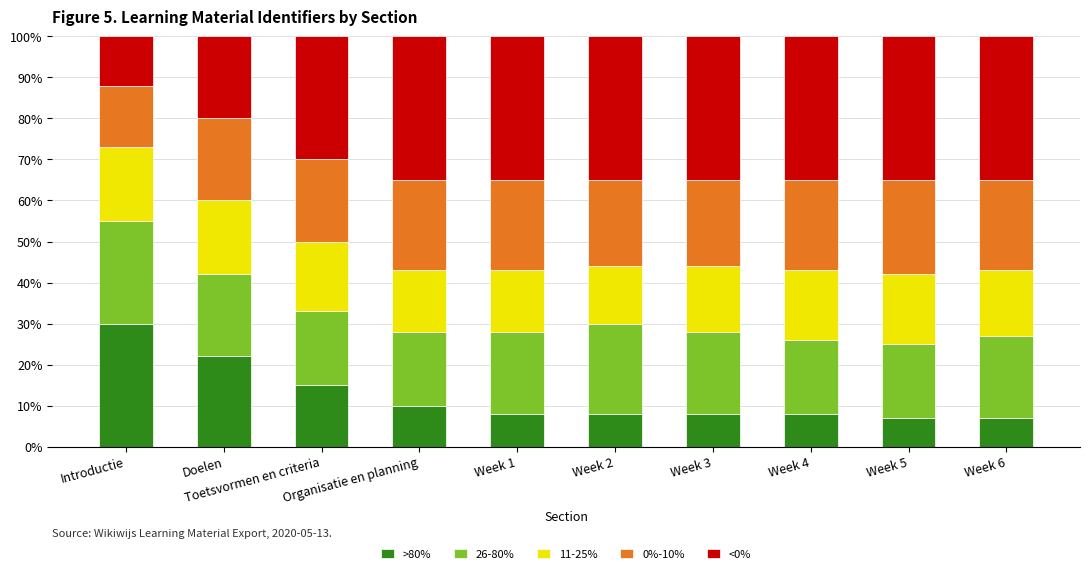

Are the bars grouped side by side (vs. stacked)?

No